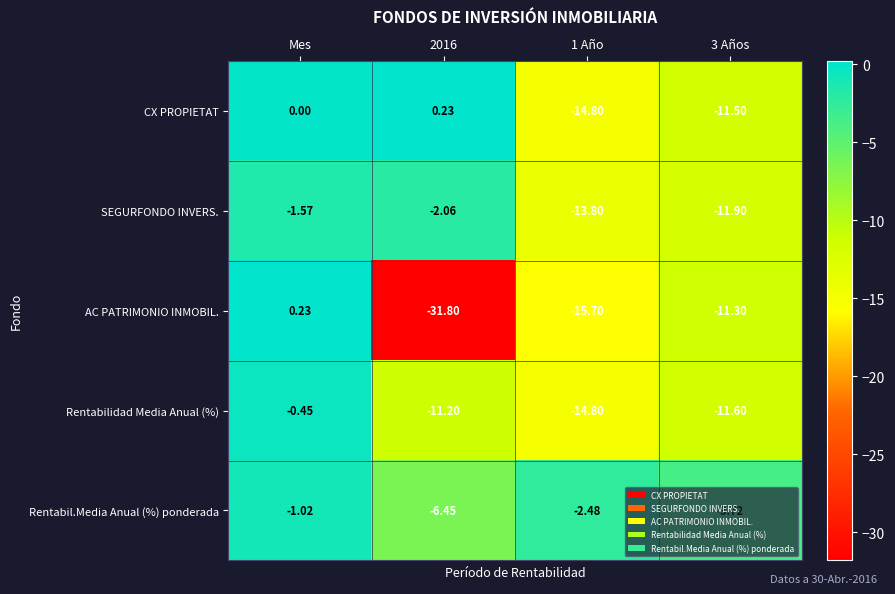

Where does the Rentabil.Media Anual (%) ponderada series first go above -2?

Mes